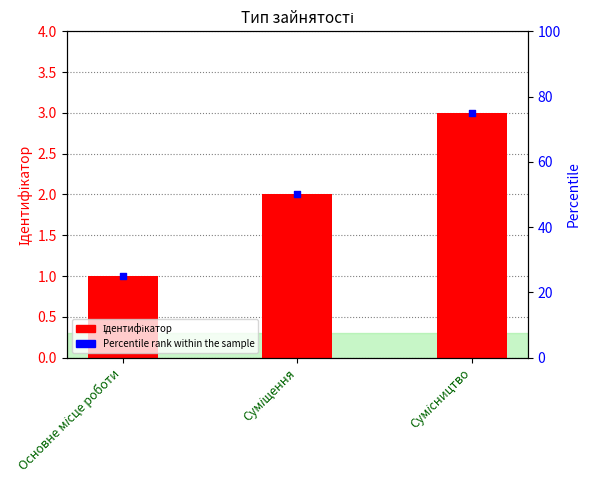

What is the change in value from Основне місце роботи to Суміщення?

+1